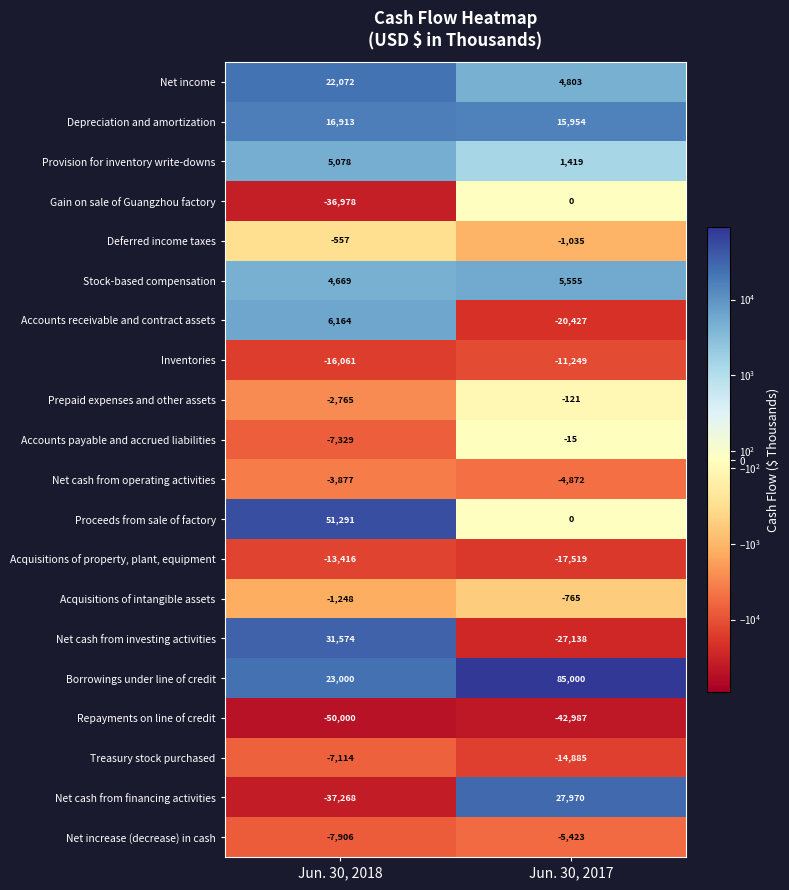

Is it true that Borrowings under line of credit equals 146321 at Jun. 30, 2017?

False